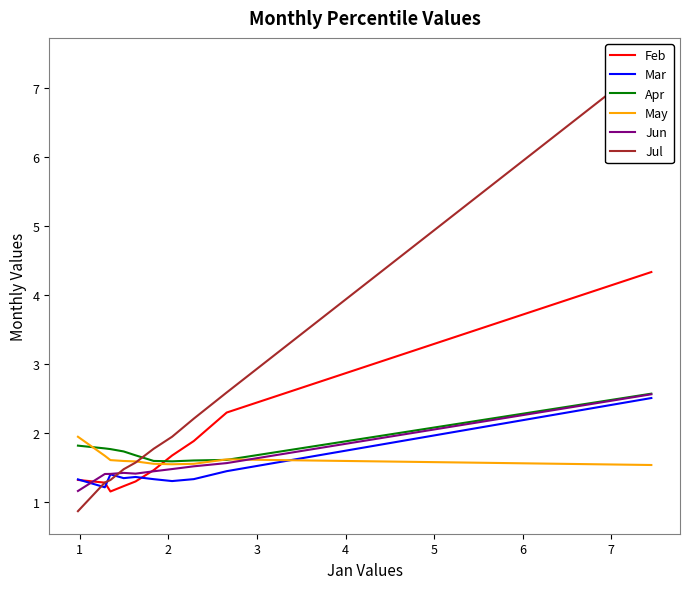

What is the sum of all Jun values?

15.4